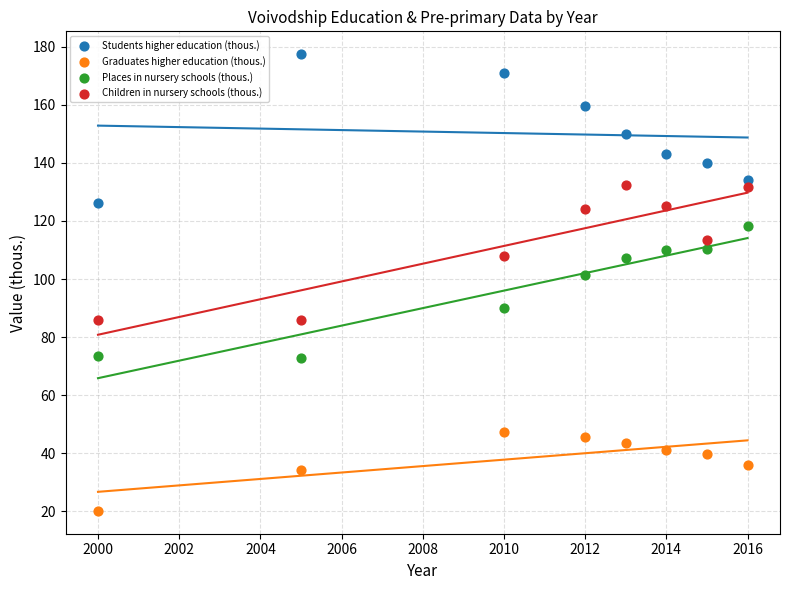

Which series has the widest spread of Y values?

Students higher education (thous.)